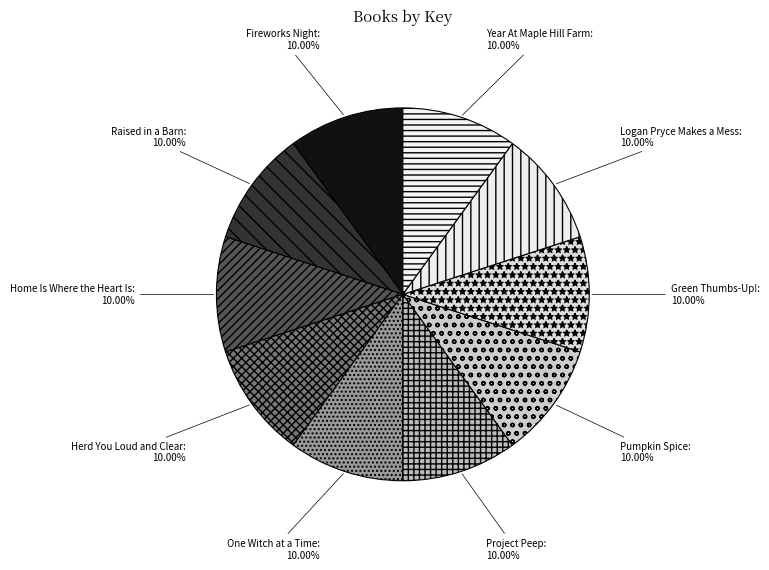

How many segments does this pie chart have?

10